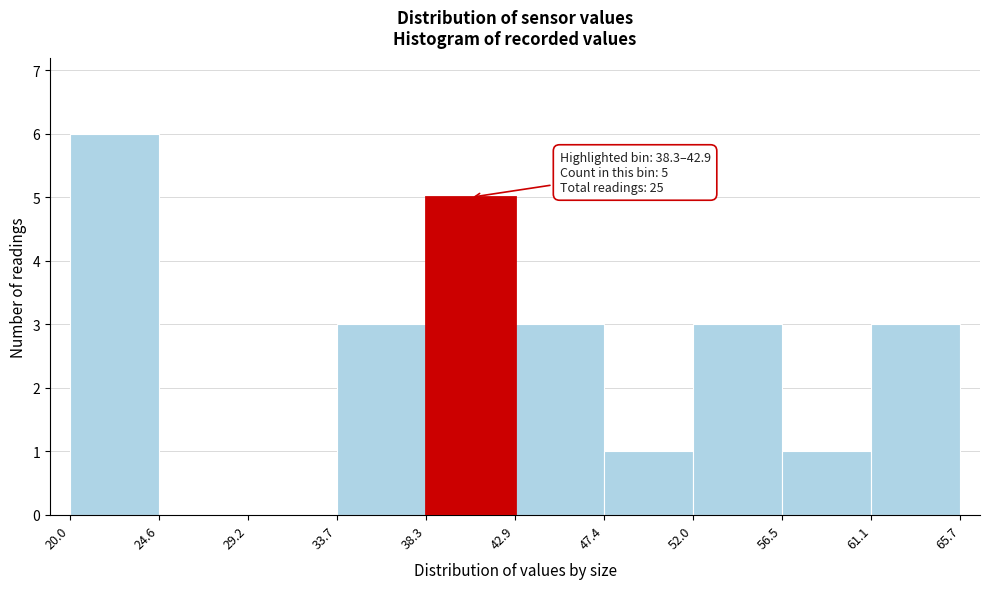

Over which range of the x-axis is the bar tallest?

20.0 to 24.6